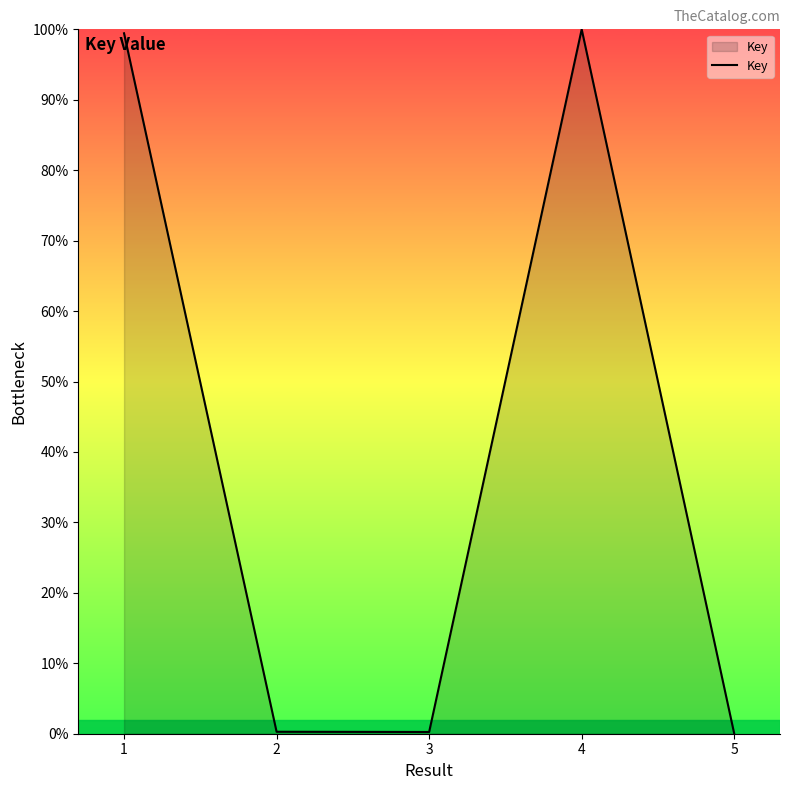

What is the maximum value shown in the chart?

100.0